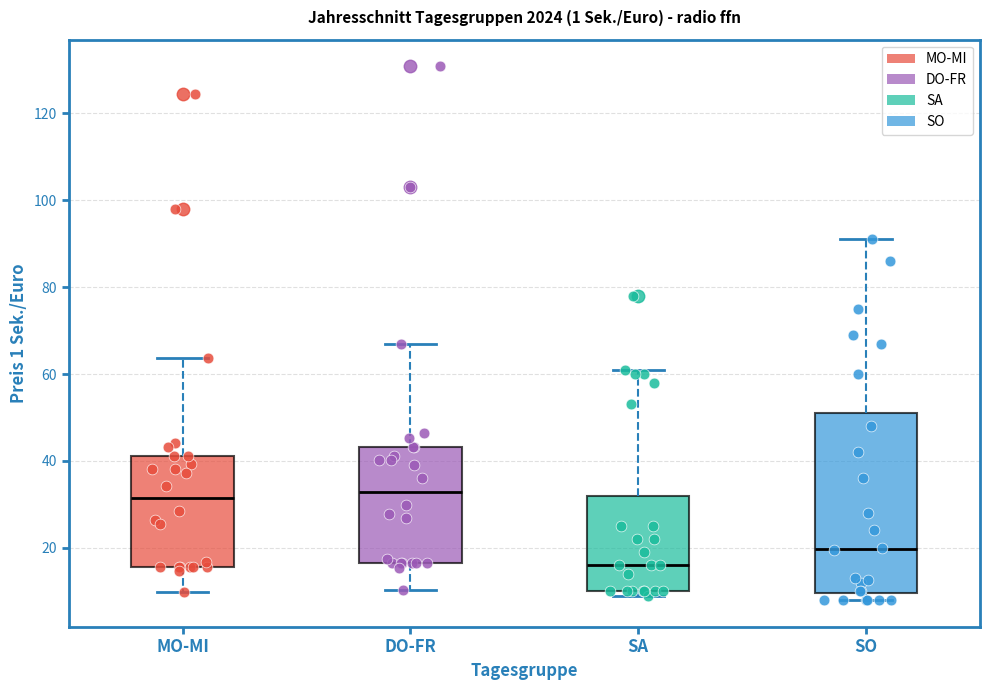

Where is the lower edge of the box for DO-FR on the y-axis? The values are not printed on the chart, so give them approximately, as read against the axis.

16